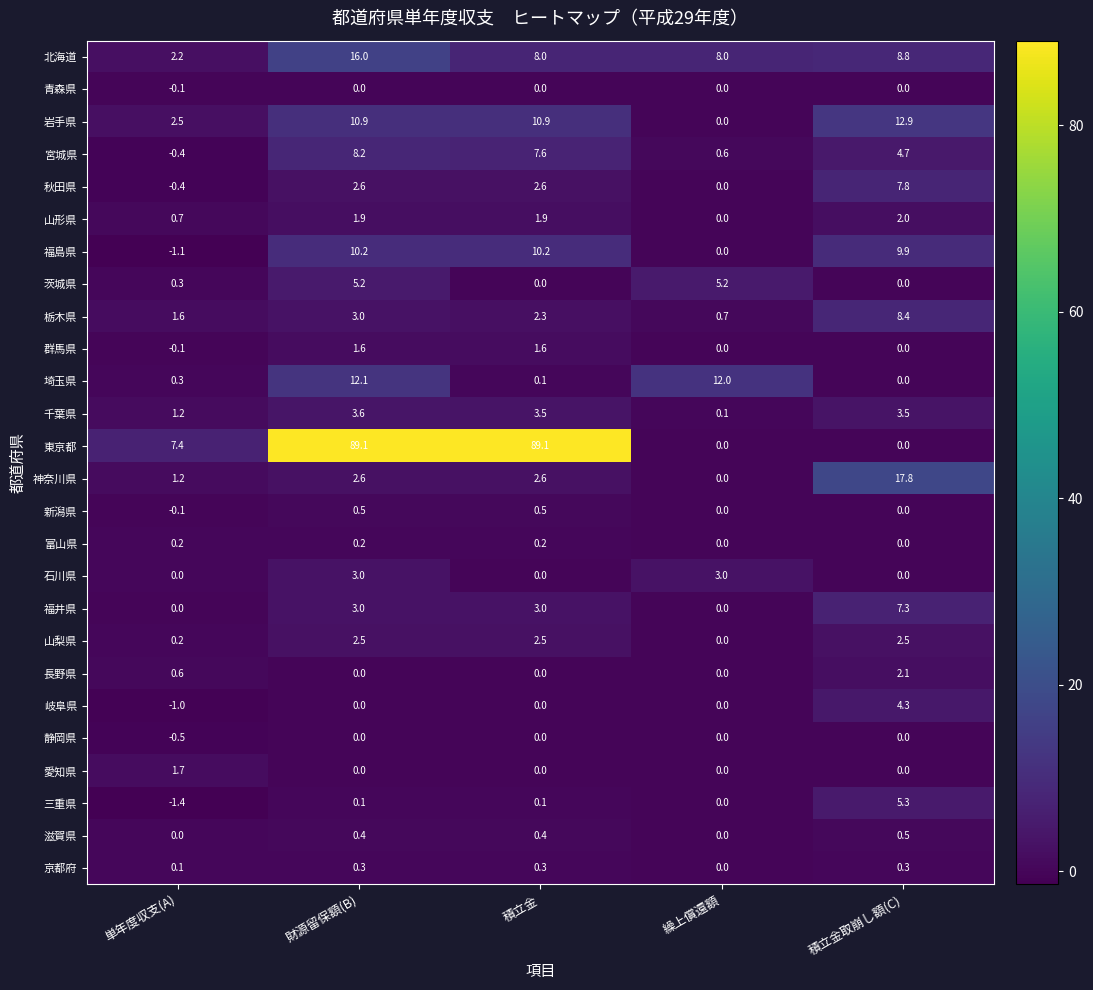

How many data points in 埼玉県 are above 0?

4